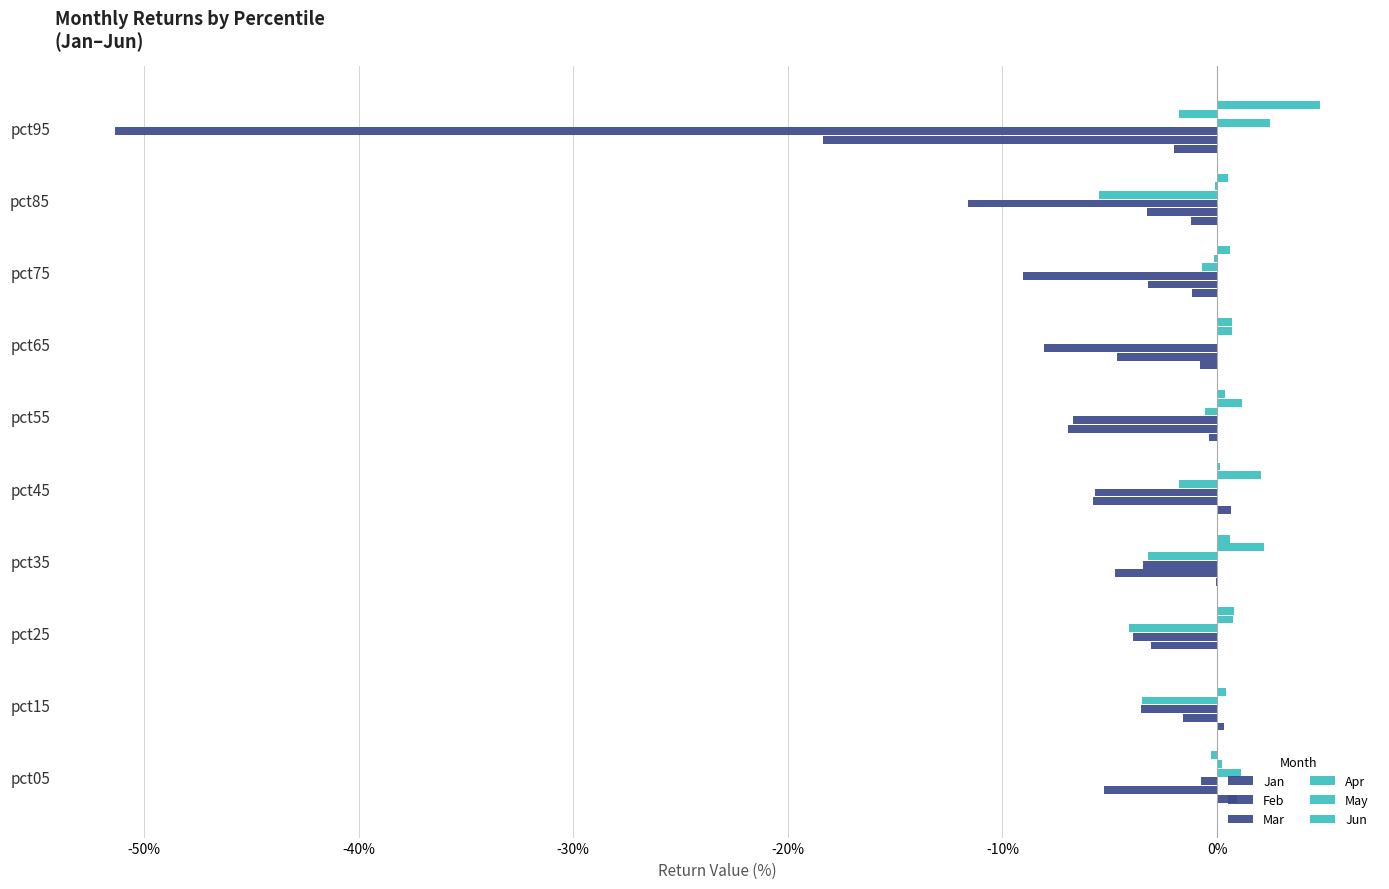

Reading left to right, extract all data points from this chart.

Jan: 0.0	0.0	0.0	-0.0	0.0	-0.0	-0.0	-0.0	-0.0	-0.0
Feb: -0.1	-0.0	-0.0	-0.0	-0.1	-0.1	-0.0	-0.0	-0.0	-0.2
Mar: -0.0	-0.0	-0.0	-0.0	-0.1	-0.1	-0.1	-0.1	-0.1	-0.5
Apr: 0.0	-0.0	-0.0	-0.0	-0.0	-0.0	0.0	-0.0	-0.1	0.0
May: 0.0	0.0	0.0	0.0	0.0	0.0	0.0	-0.0	-0.0	-0.0
Jun: -0.0	-0.0	0.0	0.0	0.0	0.0	0.0	0.0	0.0	0.0